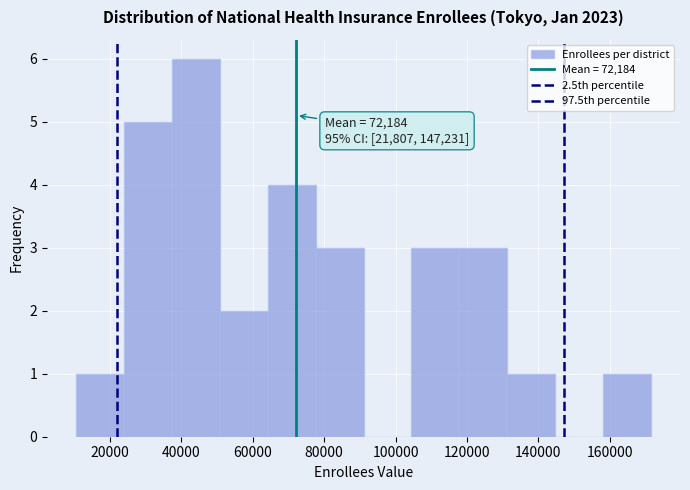

Over which range of the x-axis is the bar tallest?

38000 to 50000